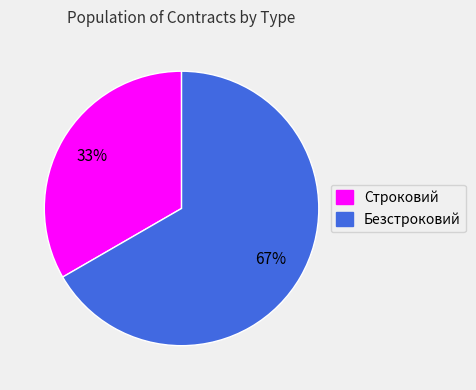

True or false: Строковий accounts for 33% of the total.

True